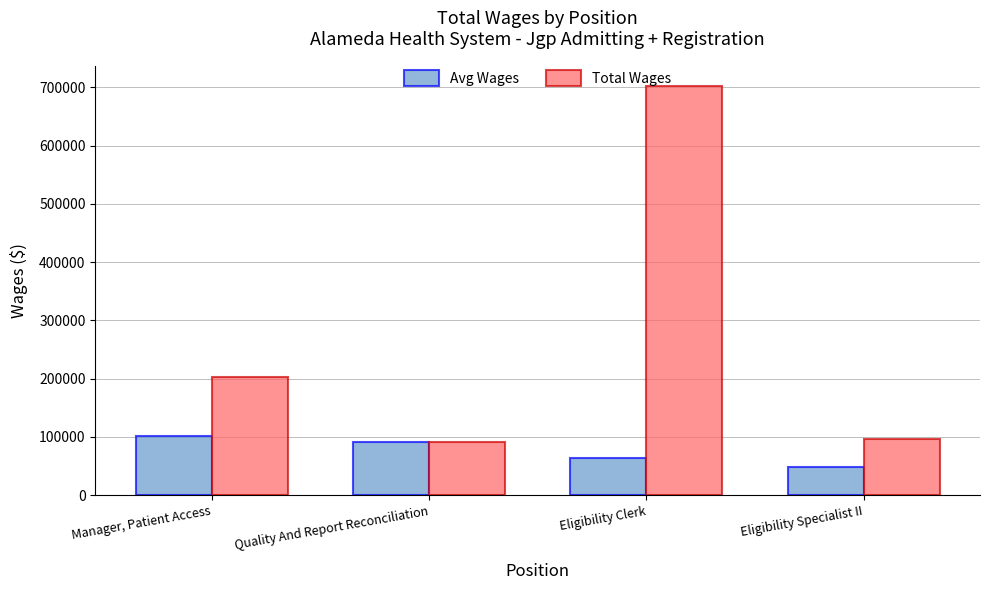

What is the total value across all series at Manager, Patient Access?

305676.0